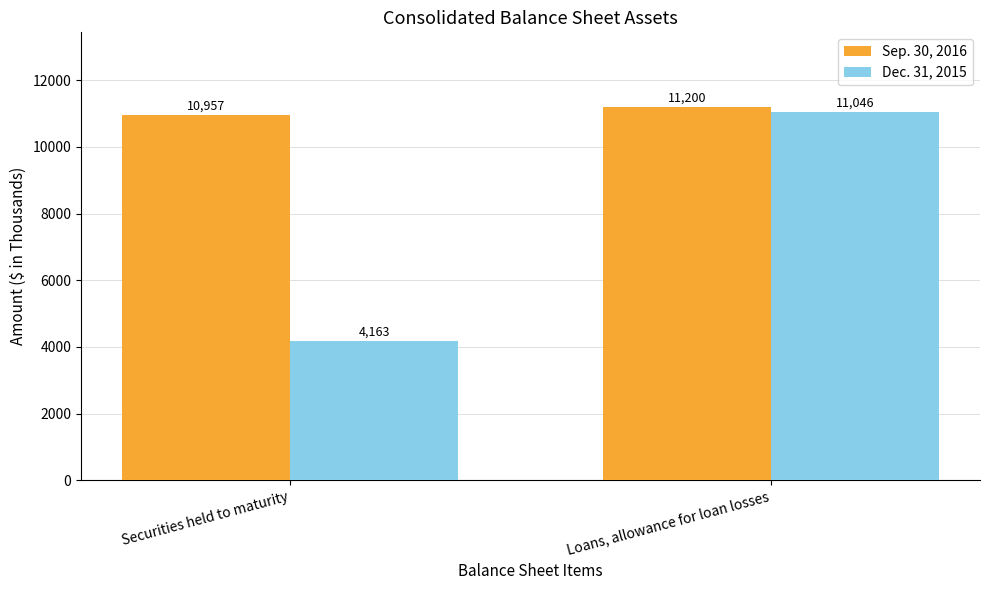

Reading left to right, transcribe all the data shown in this chart.

Sep. 30, 2016: Securities held to maturity=10957	Loans, allowance for loan losses=11200
Dec. 31, 2015: Securities held to maturity=4163	Loans, allowance for loan losses=11046